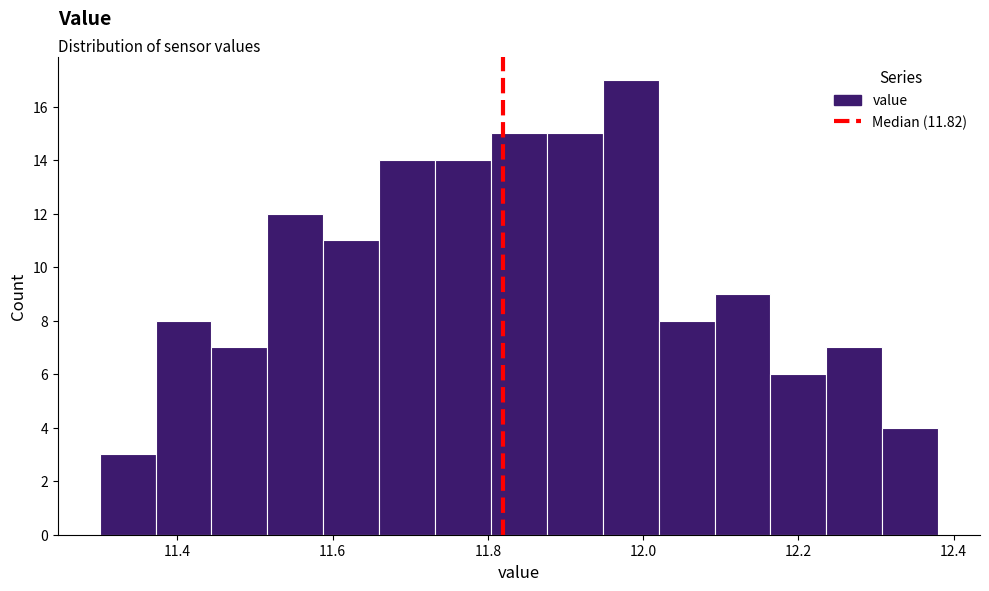

Read against the x-axis, roughly where is the centre of the tallest bar?

11.98